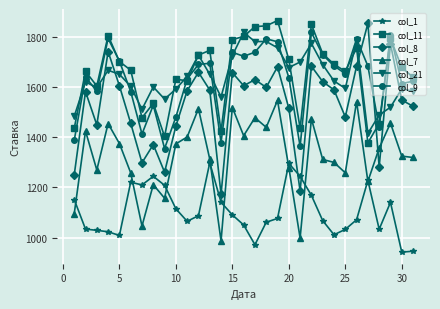

Which series has the largest range (max minus min)?

col_8